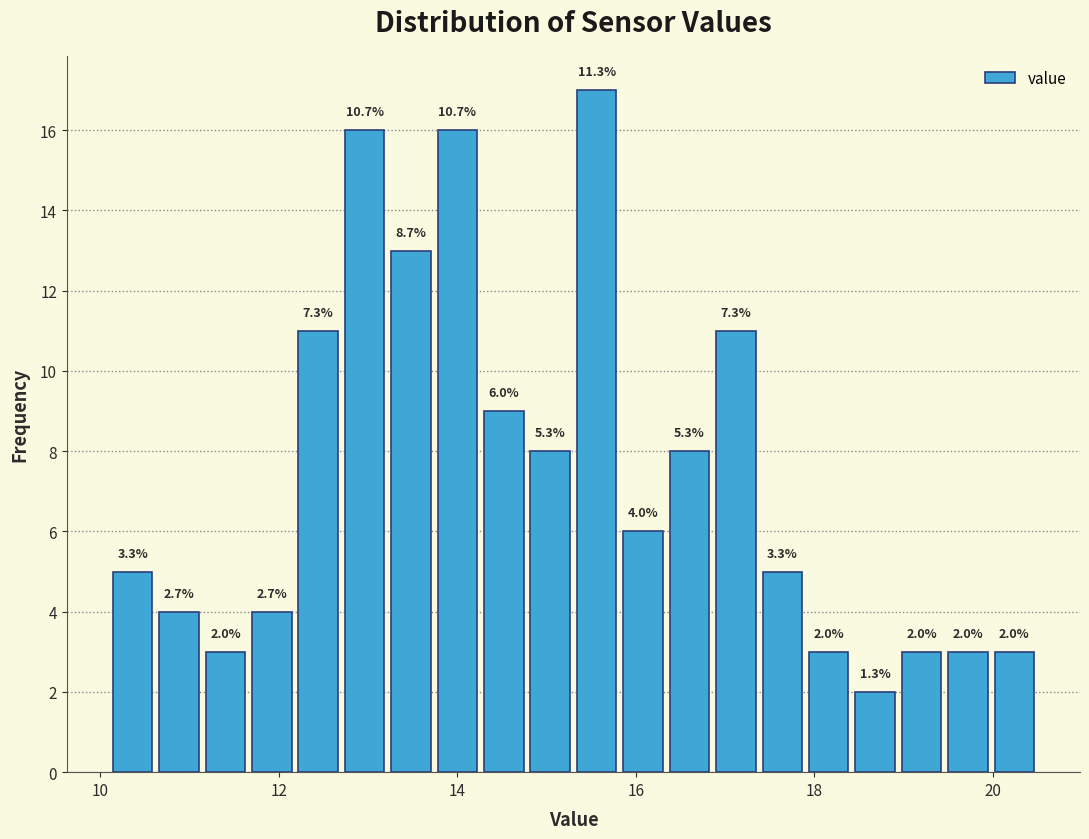

Read against the x-axis, roughly where is the centre of the tallest bar?

15.6